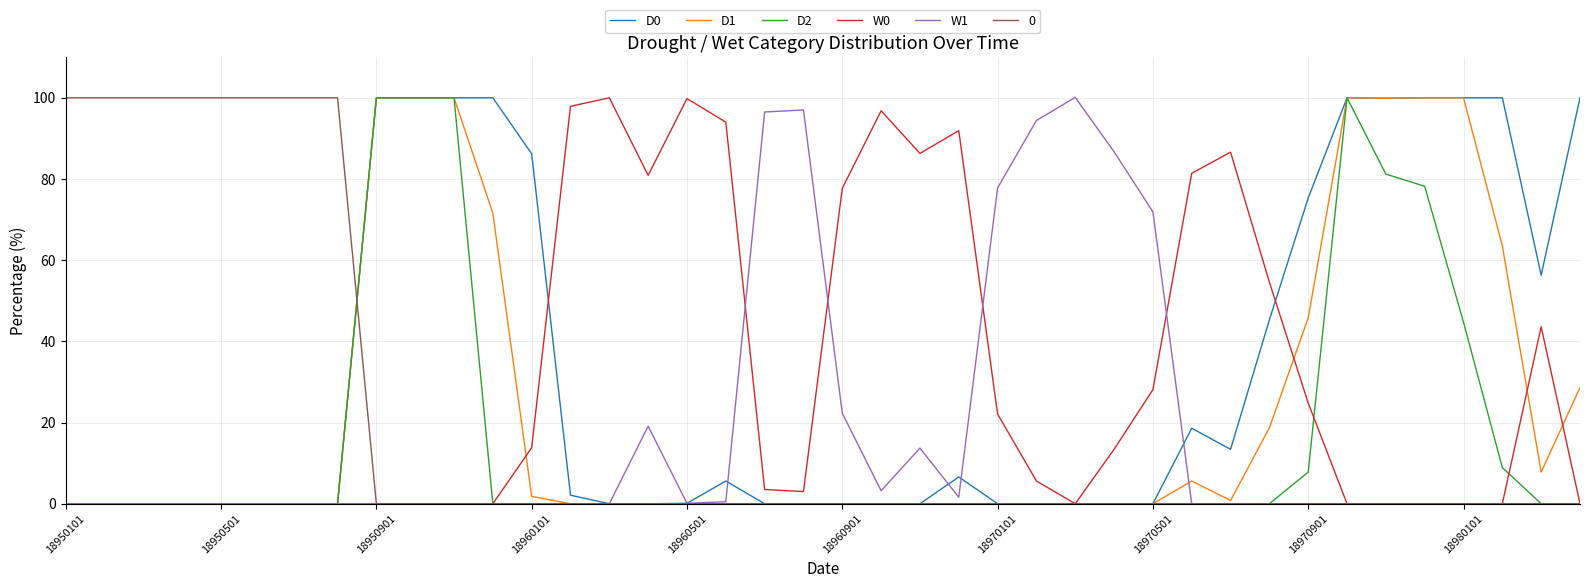

What is the greatest value displayed?

100.1